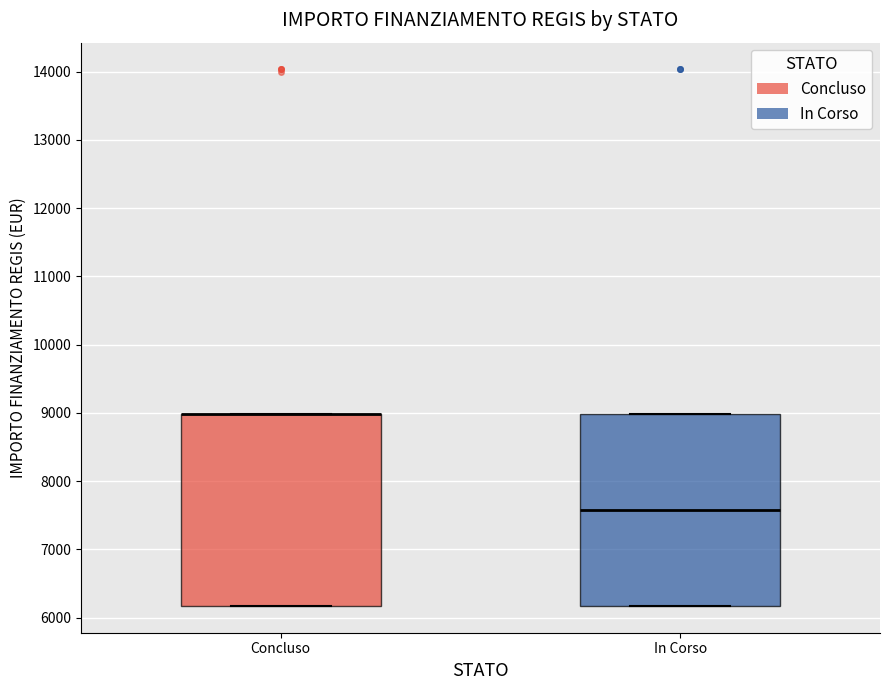

Reading left to right, read every box against the y-axis: the position of its median line, the range the box covers, and the ends of its whiskers. The values are not printed on the chart, so give them approximately, as read against the axis.

Concluso: median 9000 (drawn on the box's upper edge), box 6200 to 9000, whiskers 6200 to 9000
In Corso: median 7600, box 6200 to 9000, whiskers 6200 to 9000